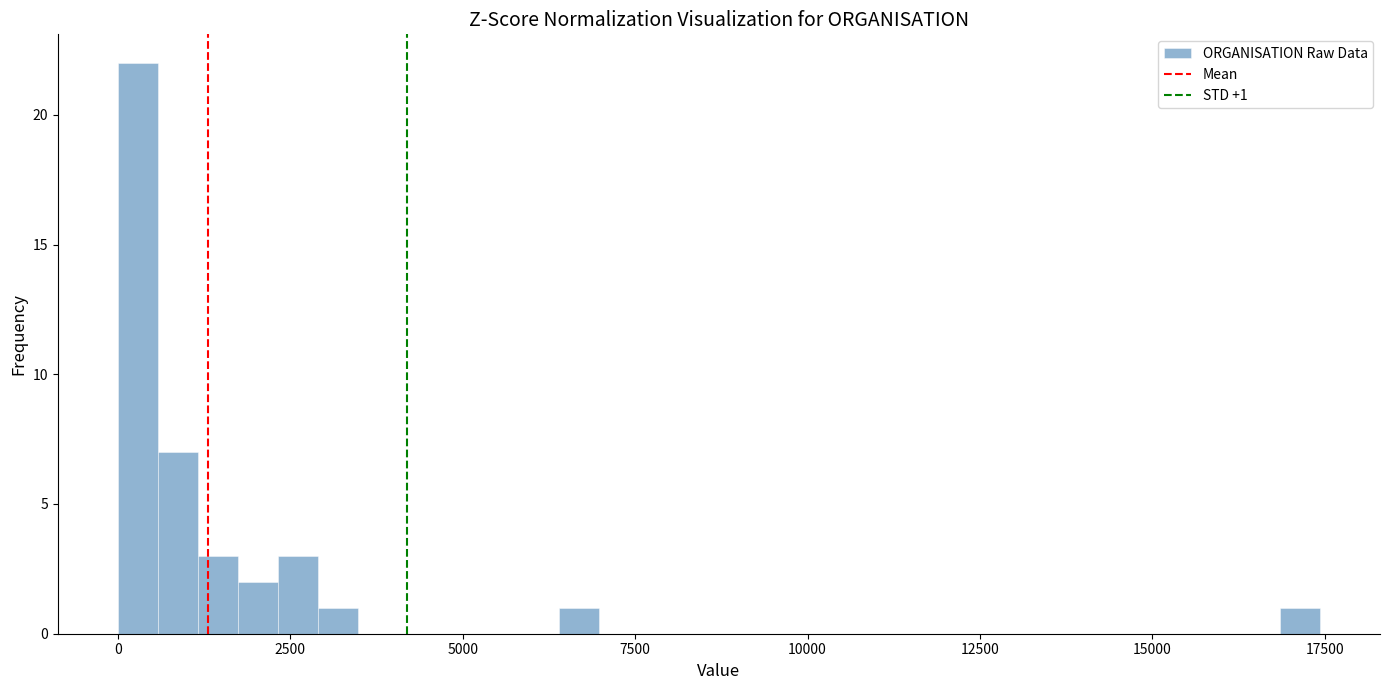

Read against the x-axis, roughly where is the centre of the tallest bar?

500